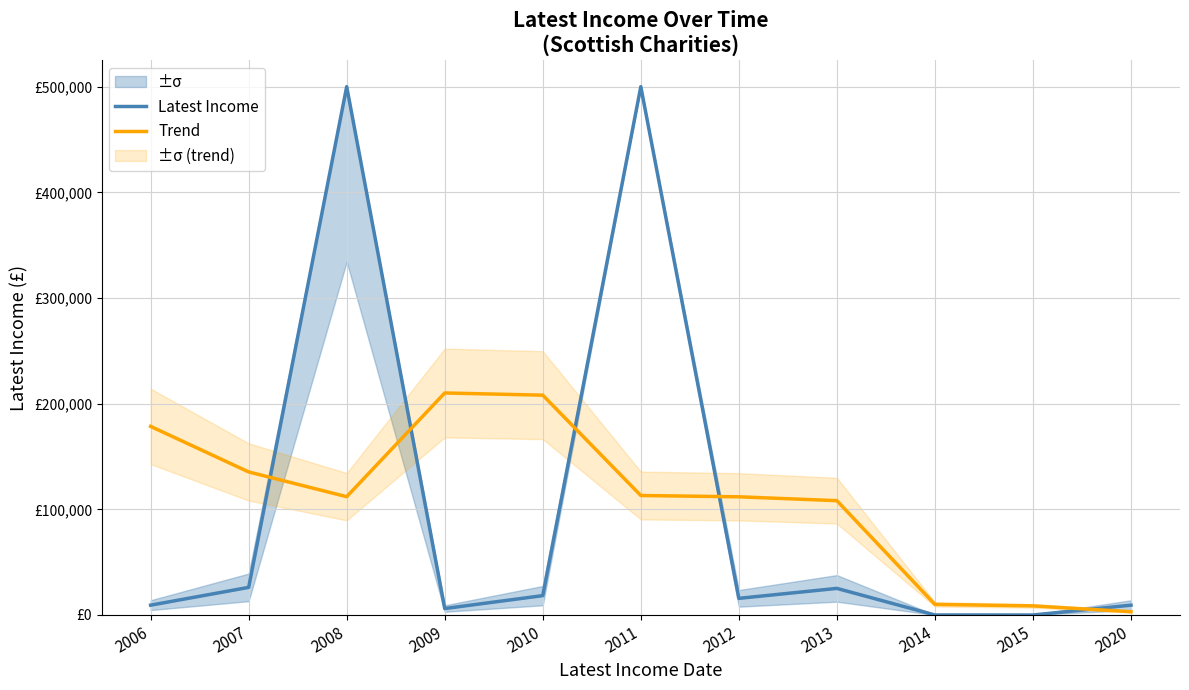

Which has a higher value, 2007 or 2010?

2007